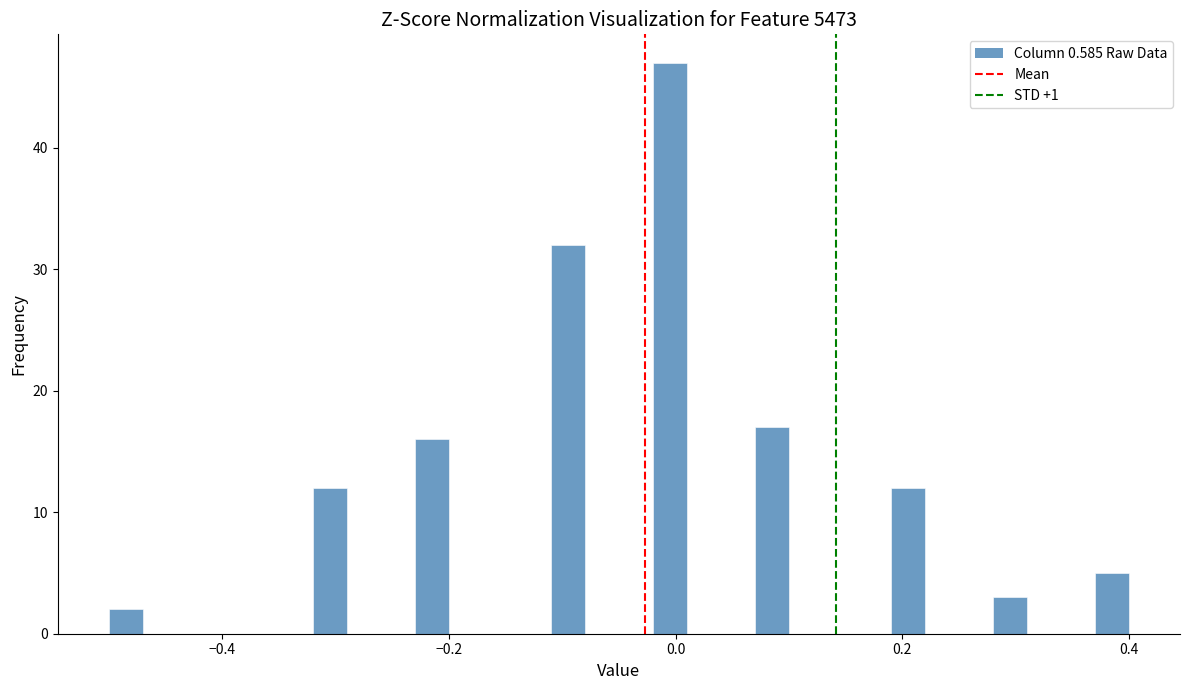

Around what value on the x-axis is the tallest bar? Give the approximate position of its centre, as read against the axis.

0.00